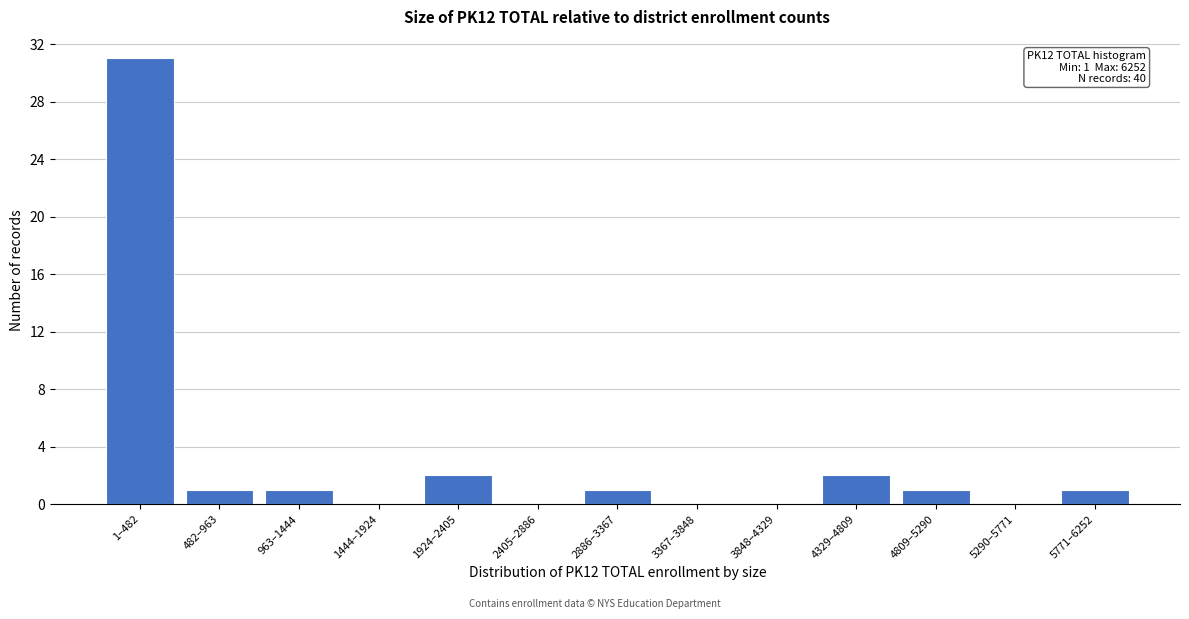

Reading left to right, extract all data points from this chart.

1–482=31	482–963=1	963–1444=1	1444–1924=0	1924–2405=2	2405–2886=0	2886–3367=1	3367–3848=0	3848–4329=0	4329–4809=2	4809–5290=1	5290–5771=0	5771–6252=1